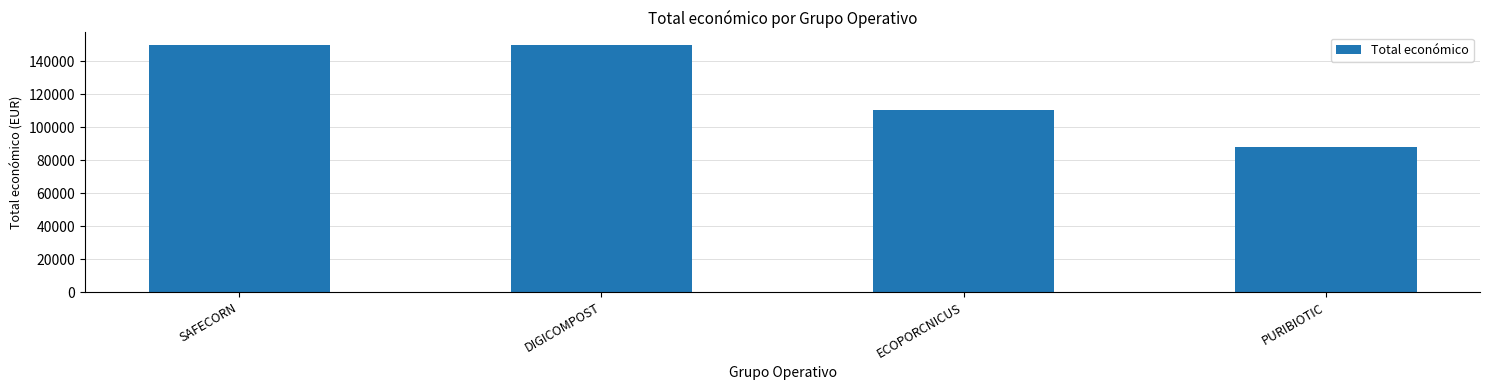

What is the approximate value at ECOPORCNICUS?

110168